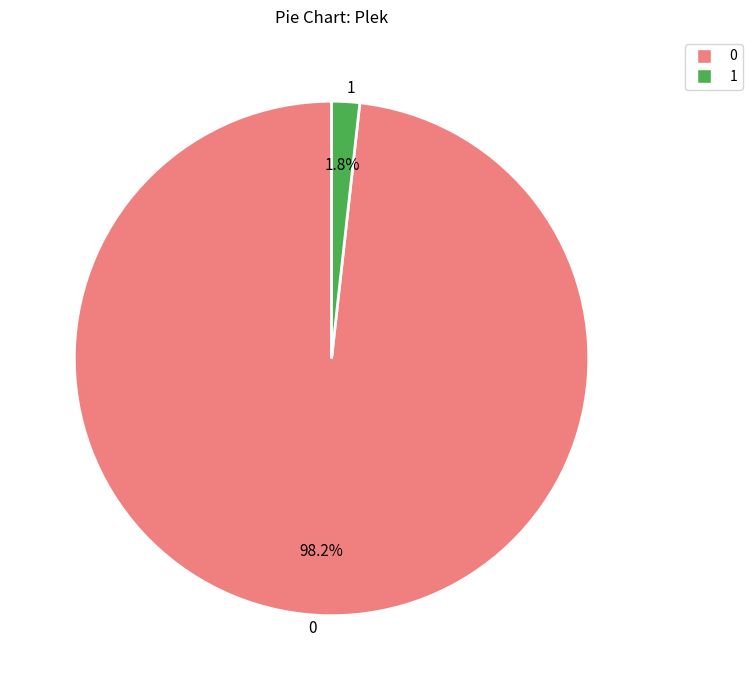

Is the sum of 1 and 0 greater than half?

Yes